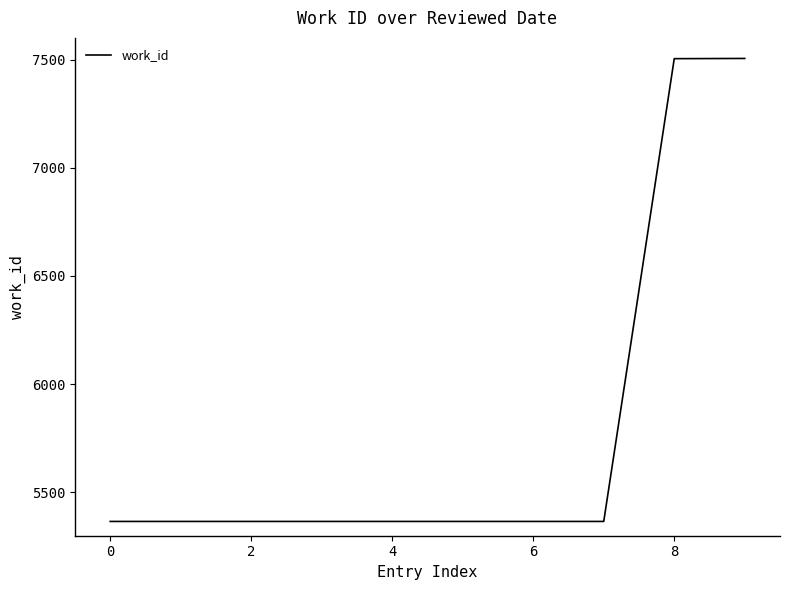

How many distinct data groups are displayed?

1